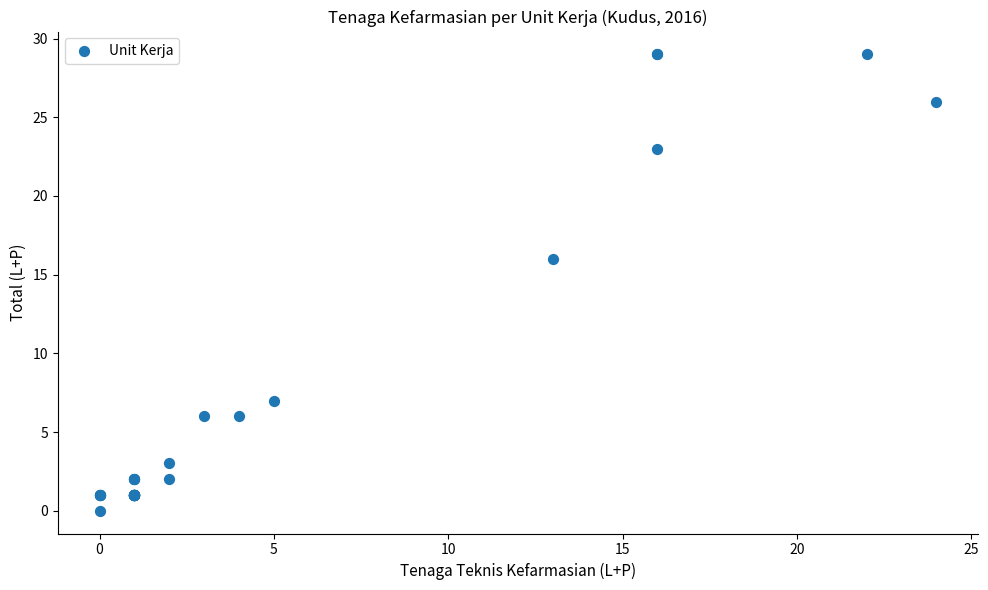

What Y value in the scatter plot is closest to 14?

16